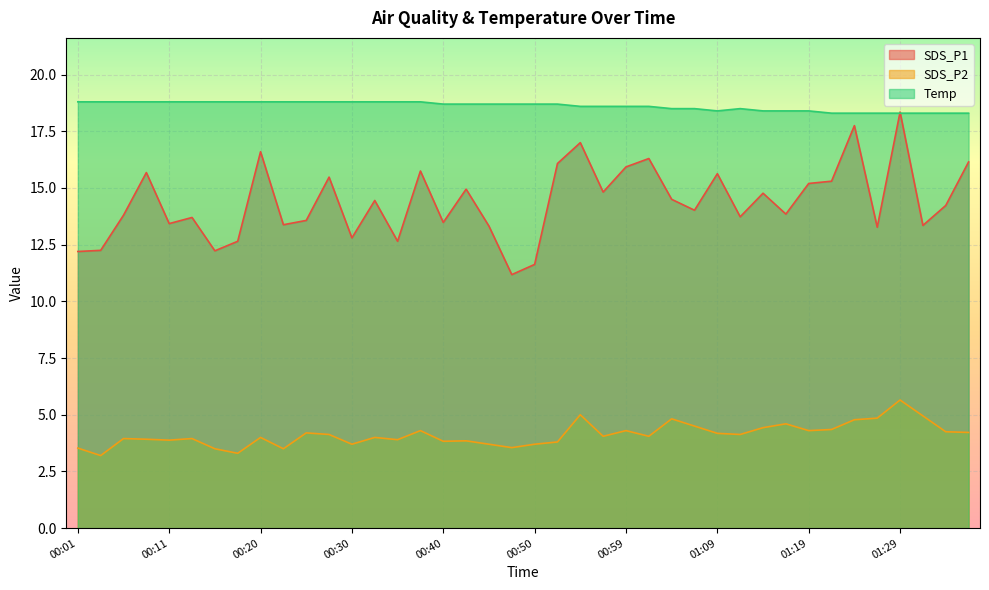

After their last crossing, which series has the higher values: SDS_P1 or Temp?

Temp